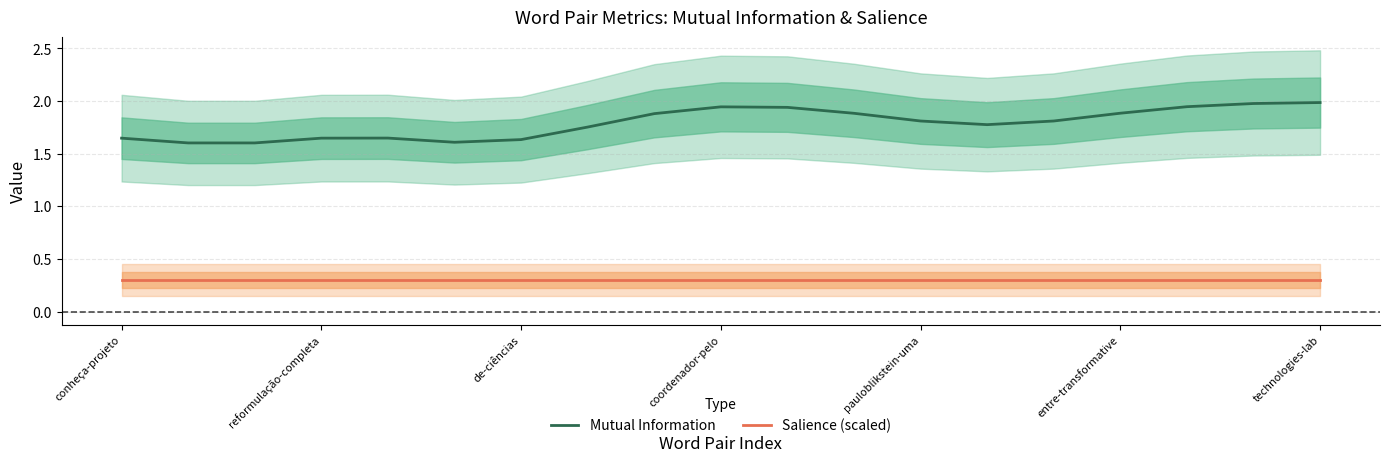

True or false: Mutual Information and Salience (scaled) cross at least once.

False